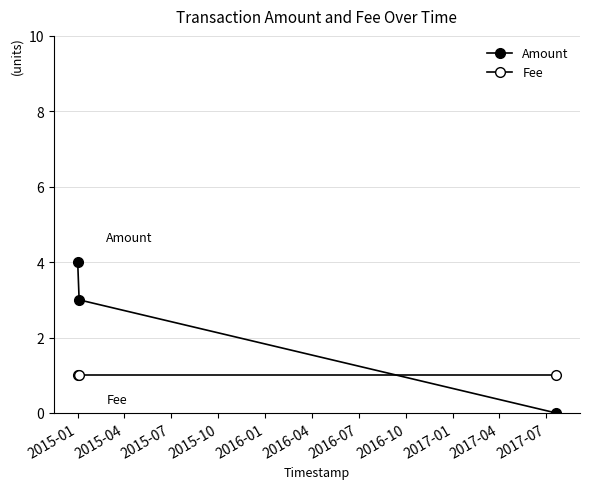

What is the value of the Fee point at the 1st from the left?

1